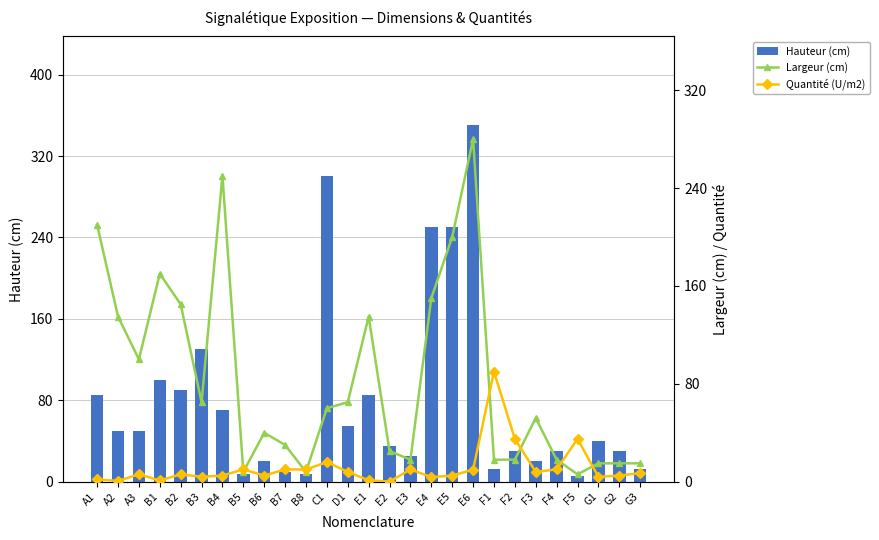

Which series changed the most between B1 and B2?

Largeur (cm)